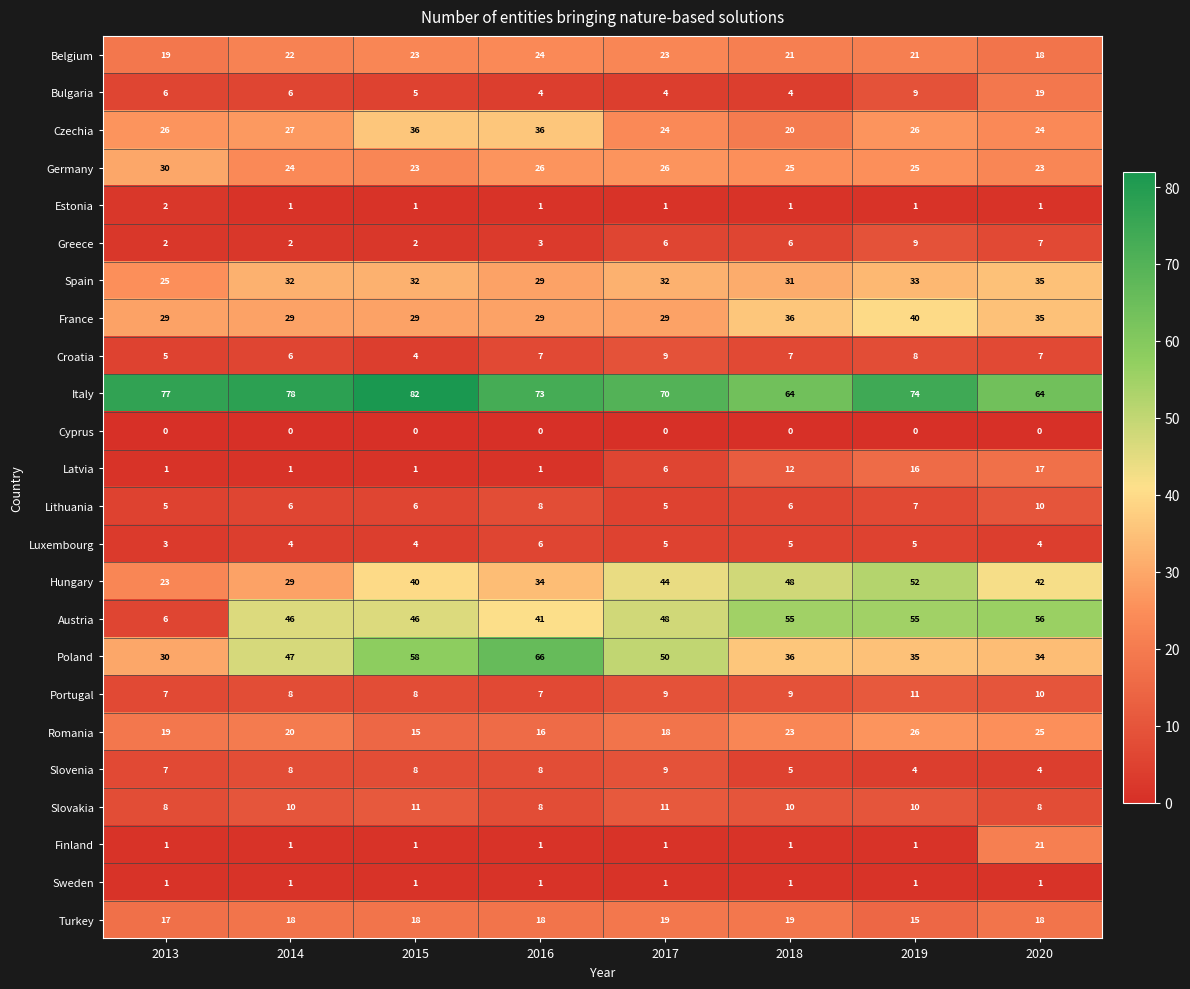

What is the difference between the Belgium values at 2020 and 2017?

5